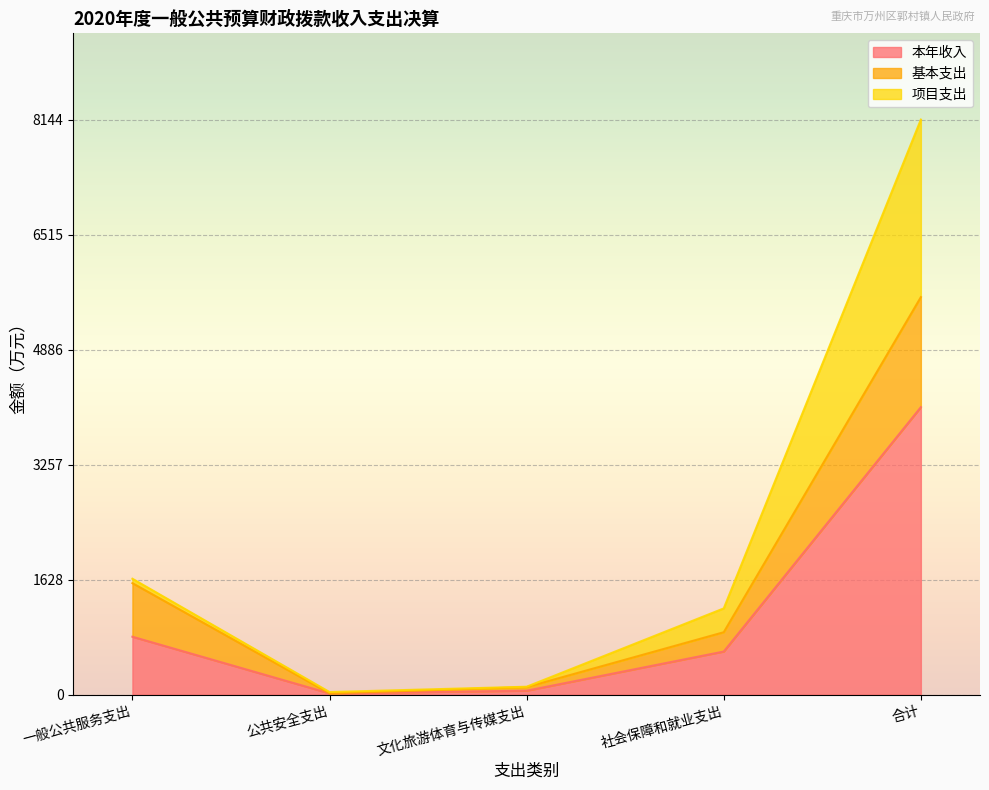

Where is 本年收入 nearest to the value 2045?

一般公共服务支出